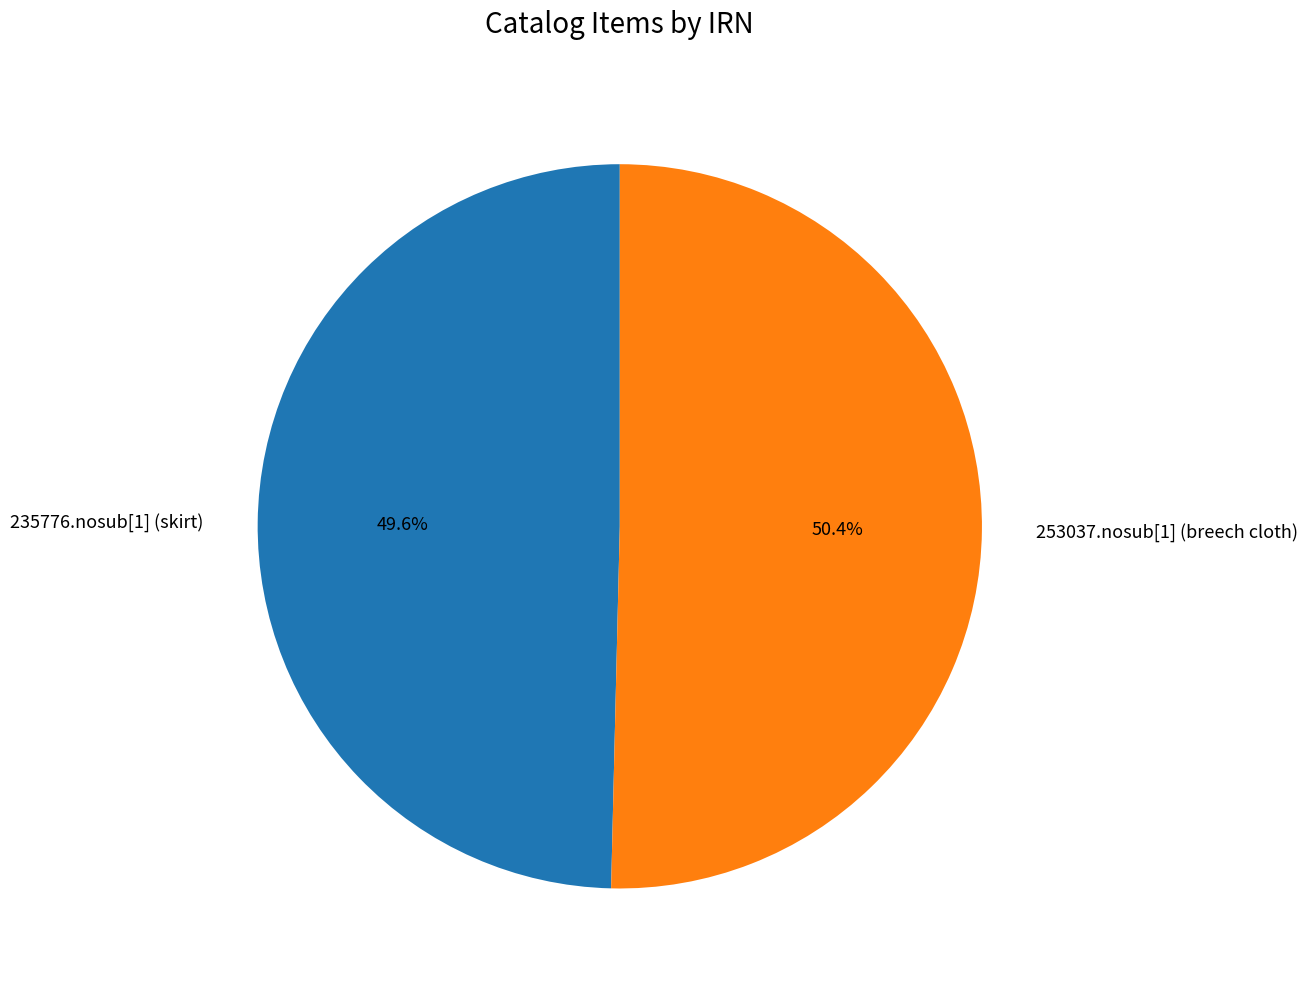

Which slice is the smallest?

235776.nosub[1] (skirt)